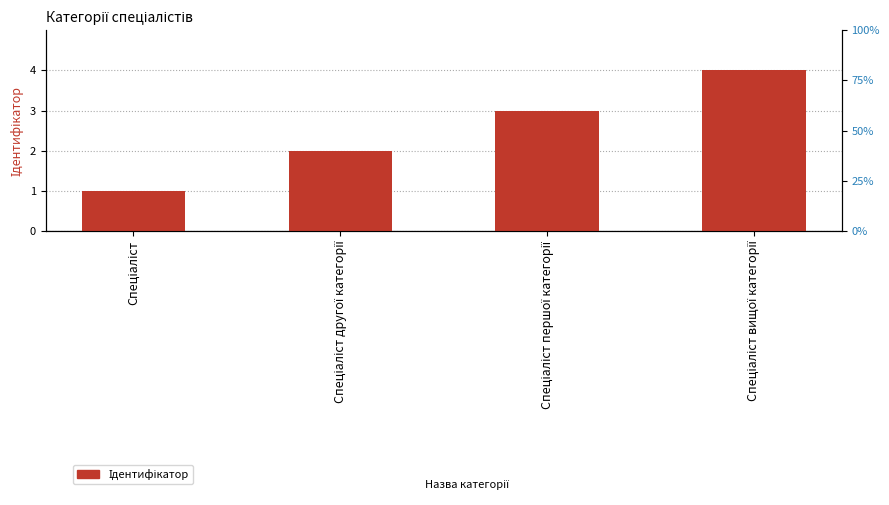

What is the change in value from Спеціаліст to Спеціаліст першої категорії?

+2